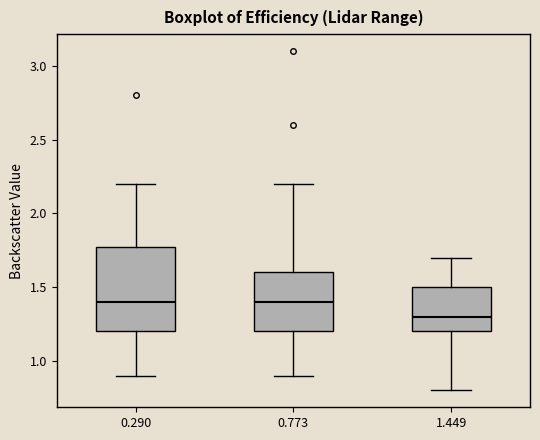

Reading left to right, read every box against the y-axis: the position of its median line, the range the box covers, and the ends of its whiskers. The values are not printed on the chart, so give them approximately, as read against the axis.

0.290: median 1.4, box 1.2 to 1.8, whiskers 0.9 to 2.2
0.773: median 1.4, box 1.2 to 1.6, whiskers 0.9 to 2.2
1.449: median 1.3, box 1.2 to 1.5, whiskers 0.8 to 1.7